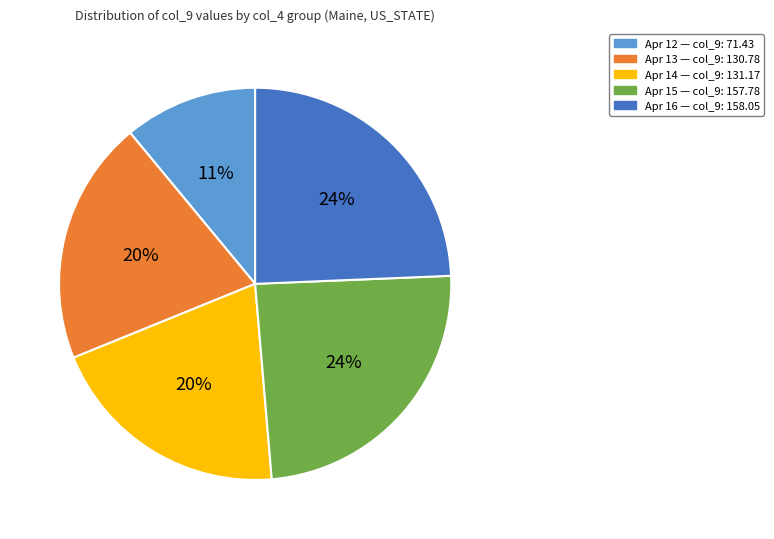

To the nearest percent, what is the average slice percentage?

20%